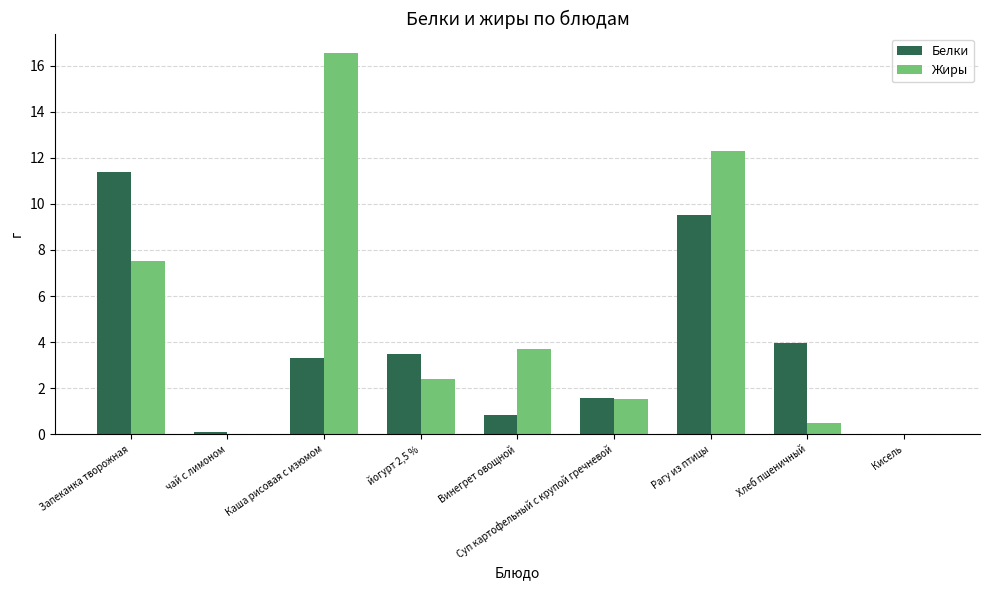

Where does the Жиры series first go above 2?

Запеканка творожная